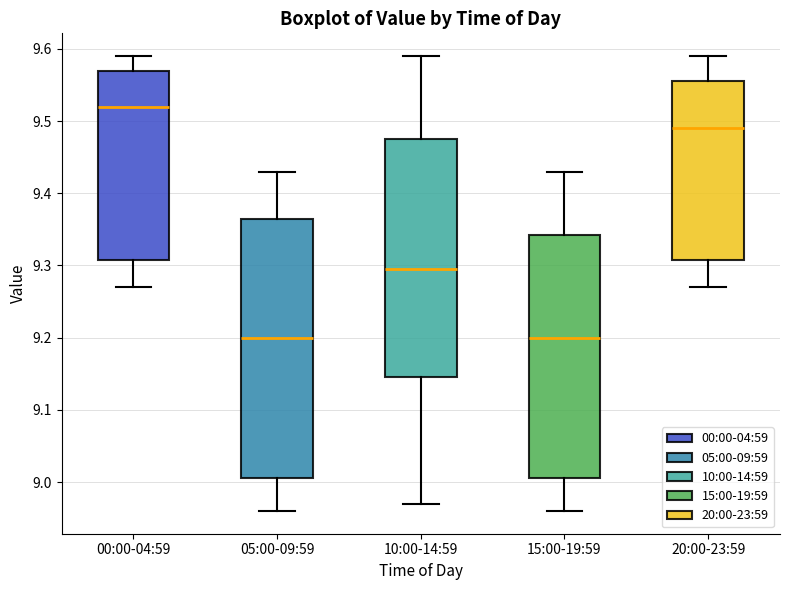

Reading left to right, transcribe this box plot: for each box, give where its median line is, the range the box spans, and where its two whiskers end, as read against the y-axis. The values are not printed on the chart, so give them approximately, as read against the axis.

00:00-04:59: median 9.52, box 9.31 to 9.57, whiskers 9.27 to 9.59
05:00-09:59: median 9.20, box 9.01 to 9.37, whiskers 8.96 to 9.43
10:00-14:59: median 9.30, box 9.15 to 9.48, whiskers 8.97 to 9.59
15:00-19:59: median 9.20, box 9.01 to 9.34, whiskers 8.96 to 9.43
20:00-23:59: median 9.49, box 9.31 to 9.56, whiskers 9.27 to 9.59